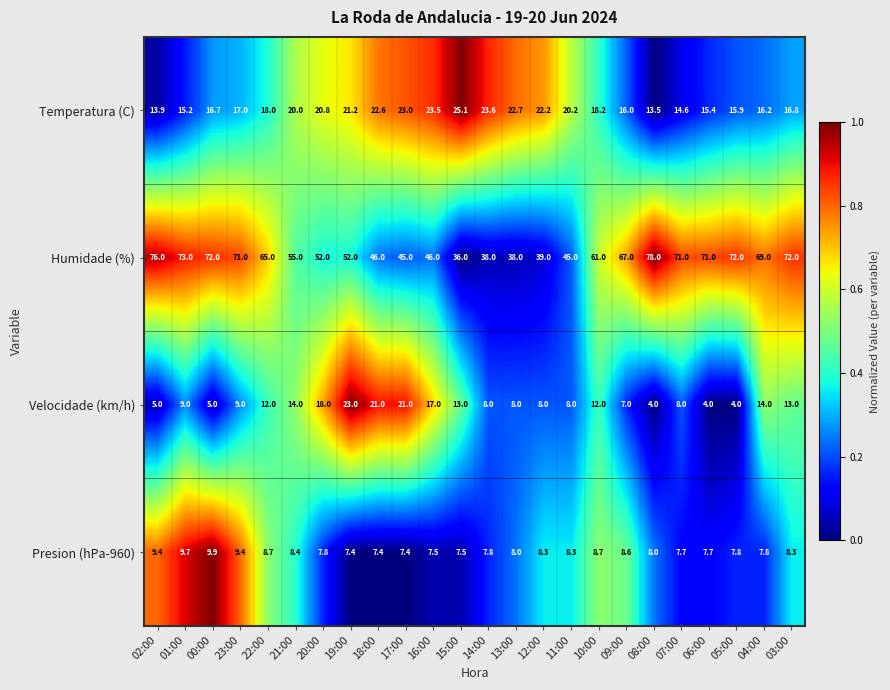

True or false: Humidade (%) has a value of 69.0 at 04:00.

True